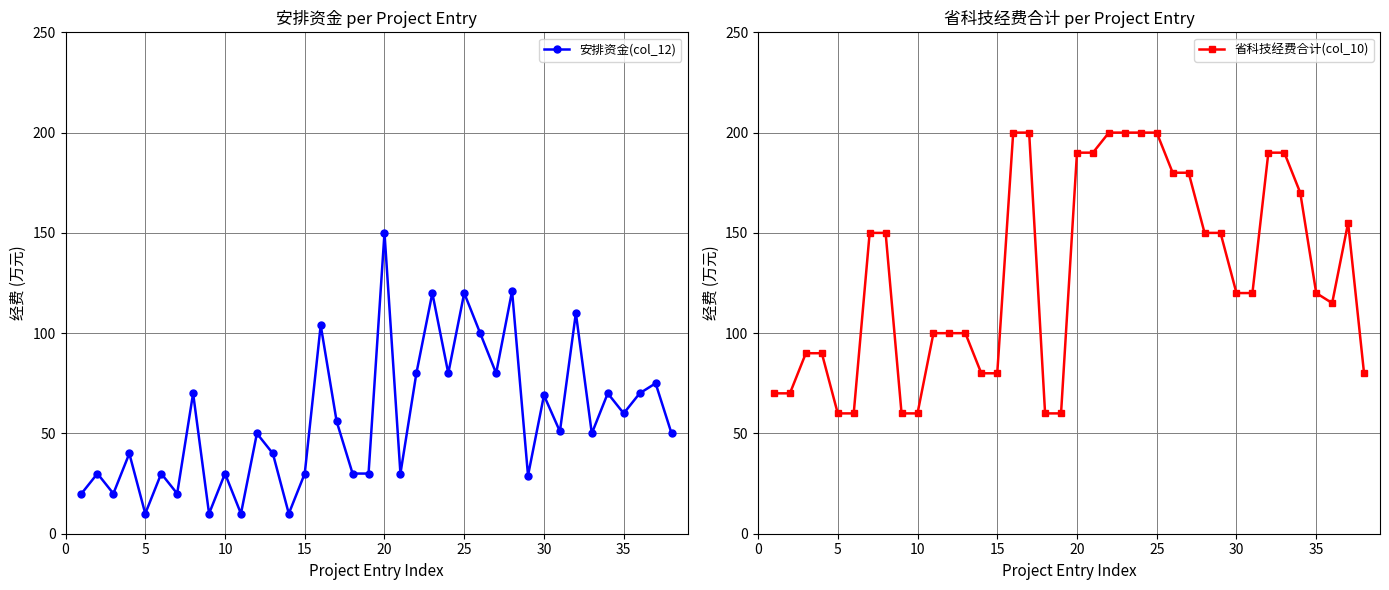

What are all the series names shown in the legend?

安排资金(col_12), 省科技经费合计(col_10)